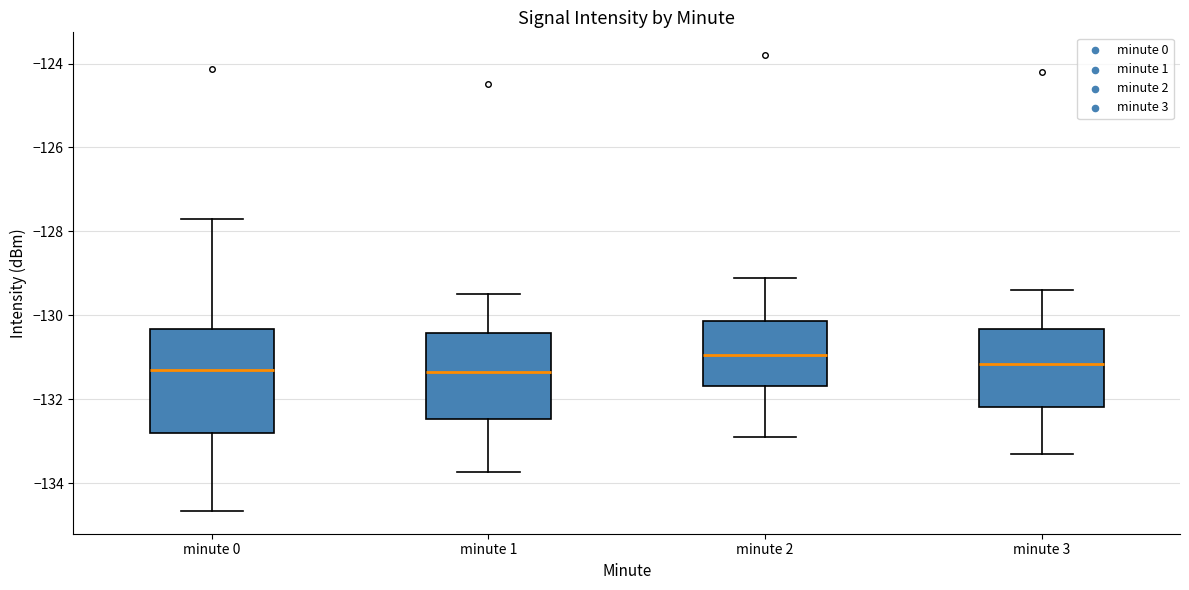

Where is the lower edge of the box for minute 3 on the y-axis? The values are not printed on the chart, so give them approximately, as read against the axis.

-132.2